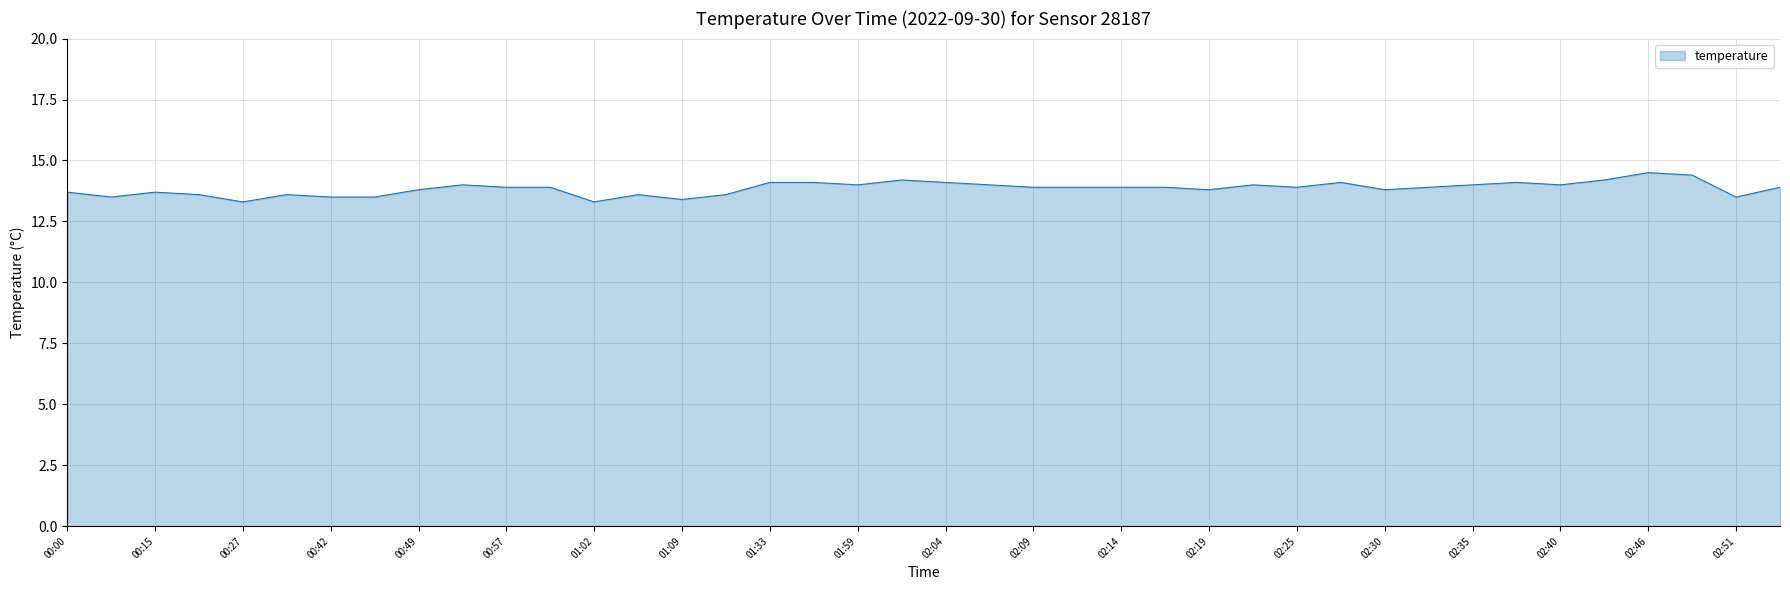

What is the minimum value shown in the chart?

13.3